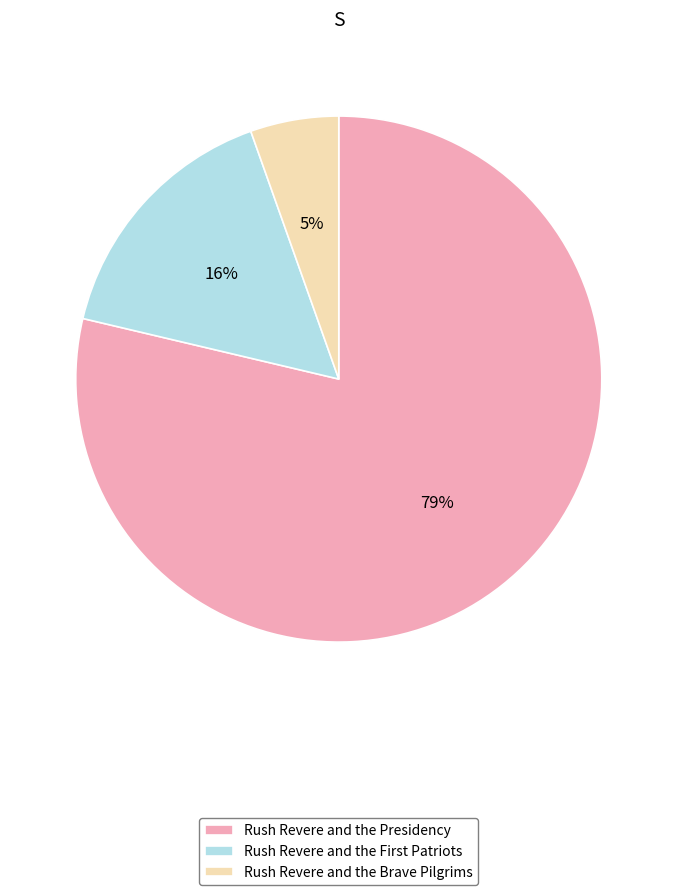

To the nearest percent, what is the average slice percentage?

33%